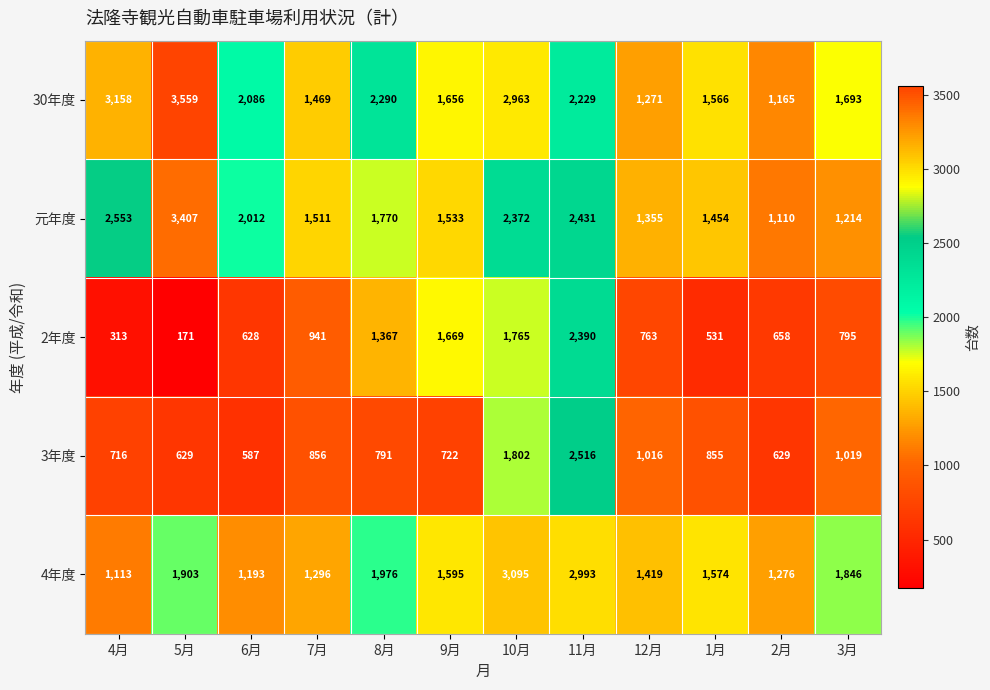

Count the number of data series in this chart.

5